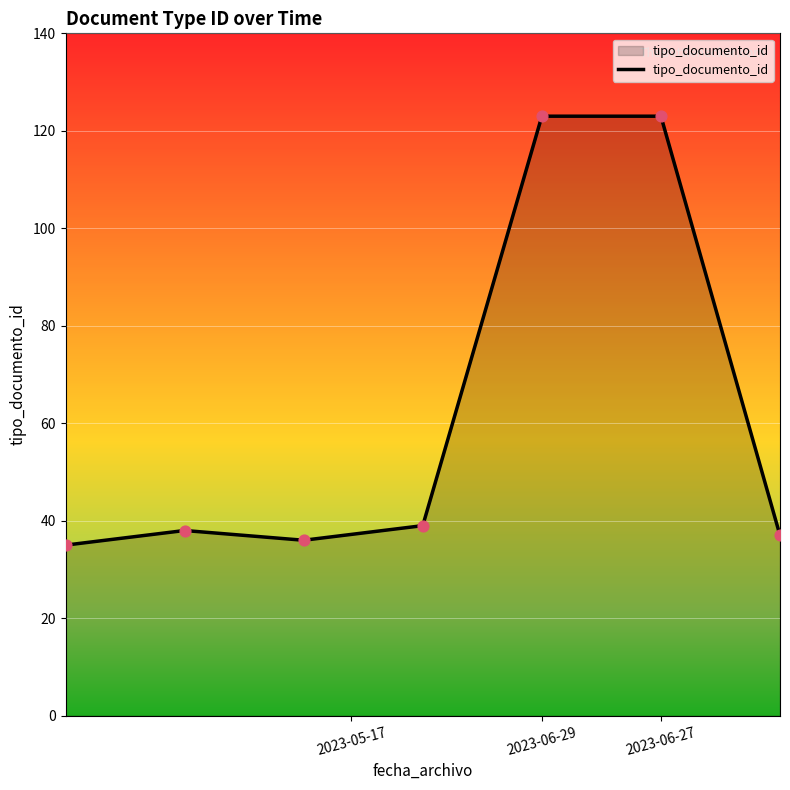

What is the average value?

62